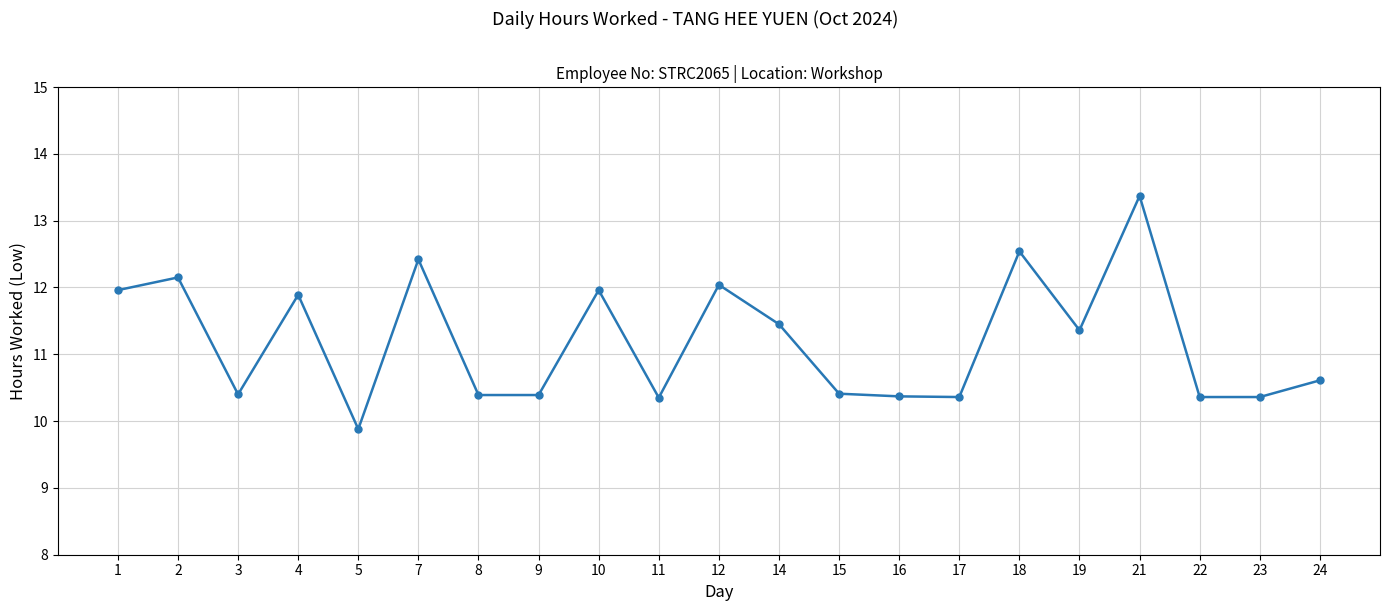

What is the difference between the maximum and minimum values?

3.5